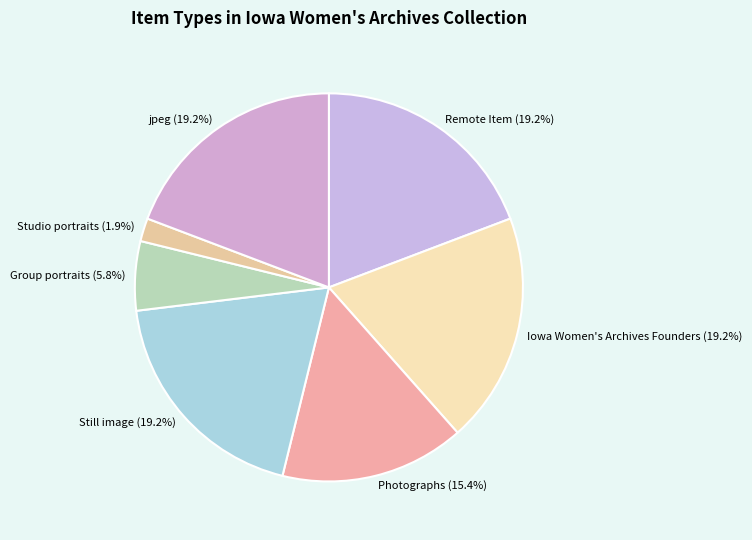

What is the smallest slice in the pie chart?

Studio portraits